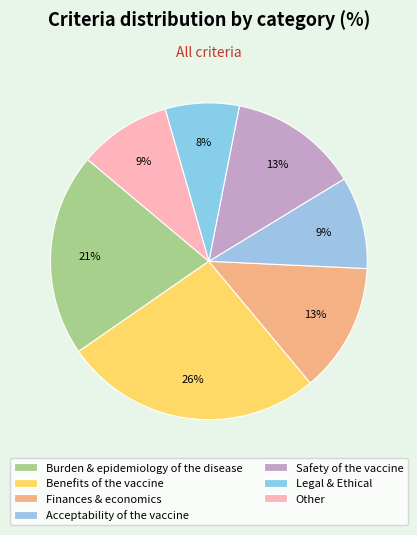

To the nearest percent, what portion does Finances & economics represent?

13%